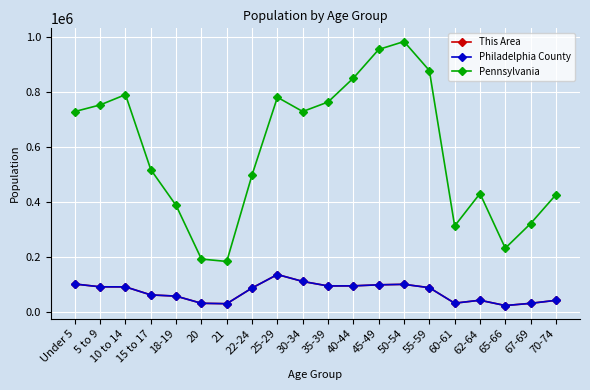

True or false: Philadelphia County has a value of 101053 at Under 5.

True